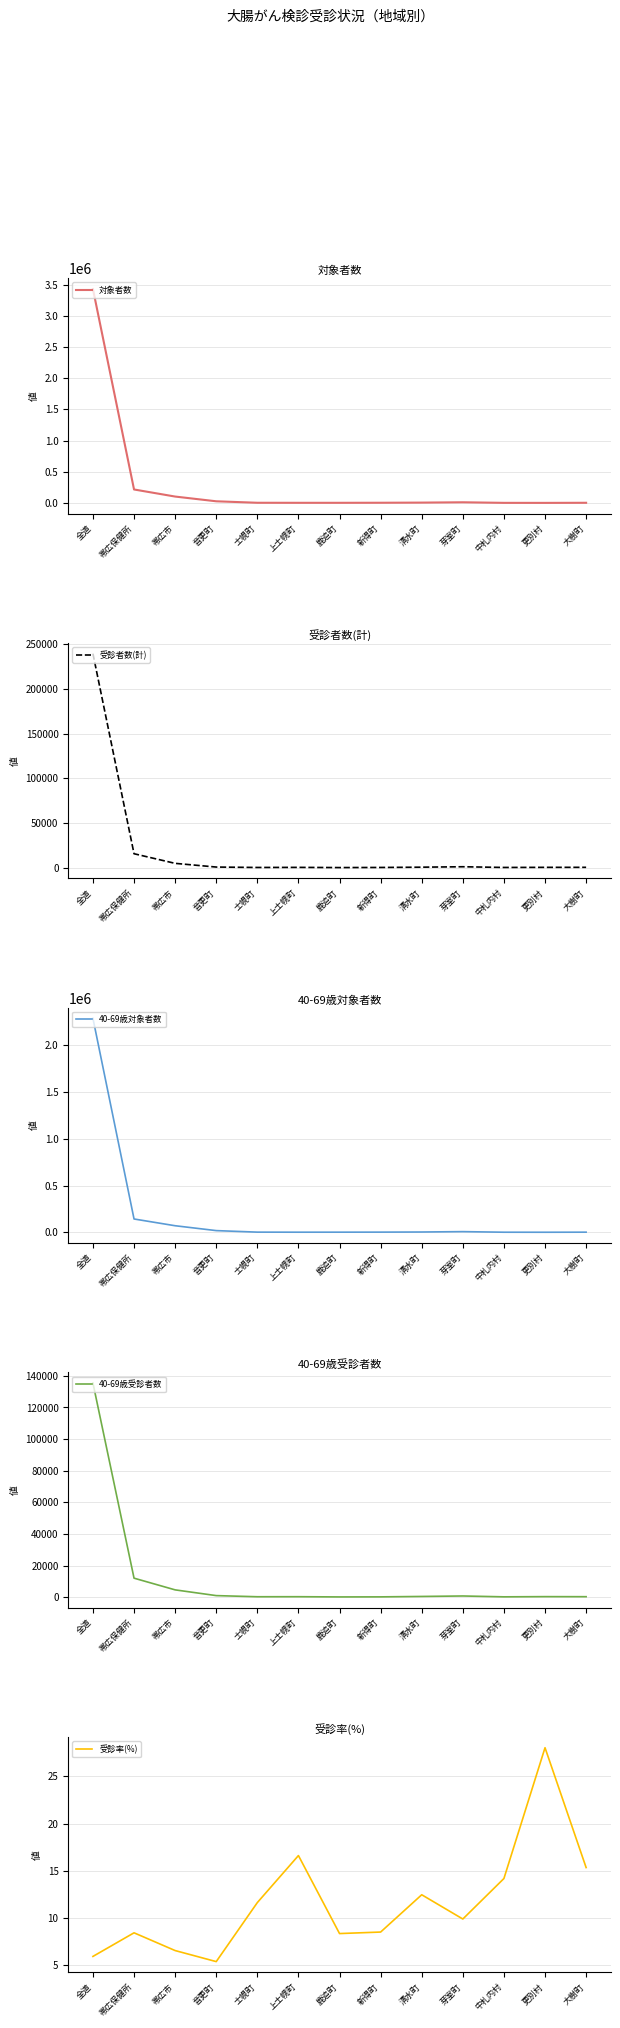

At which category does the chart reach its peak across all series?

全道